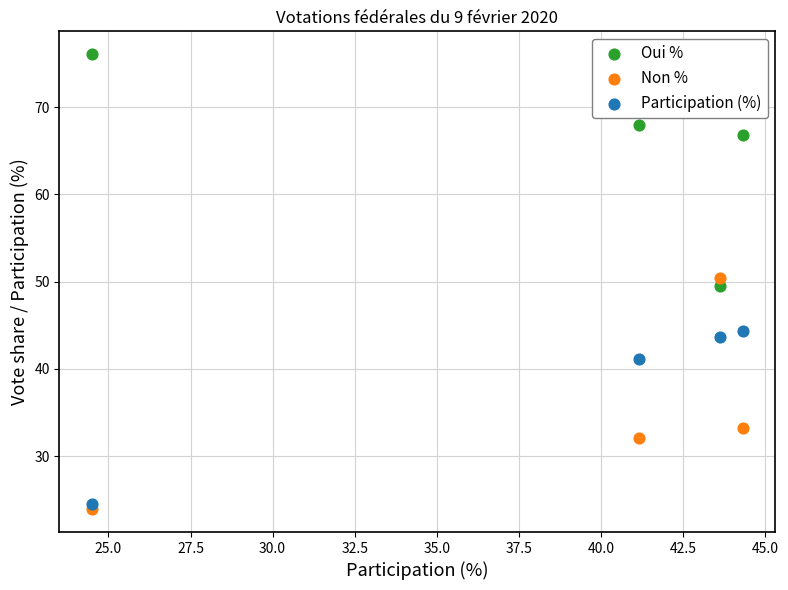

What are all the series names shown in the legend?

Oui %, Non %, Participation (%)